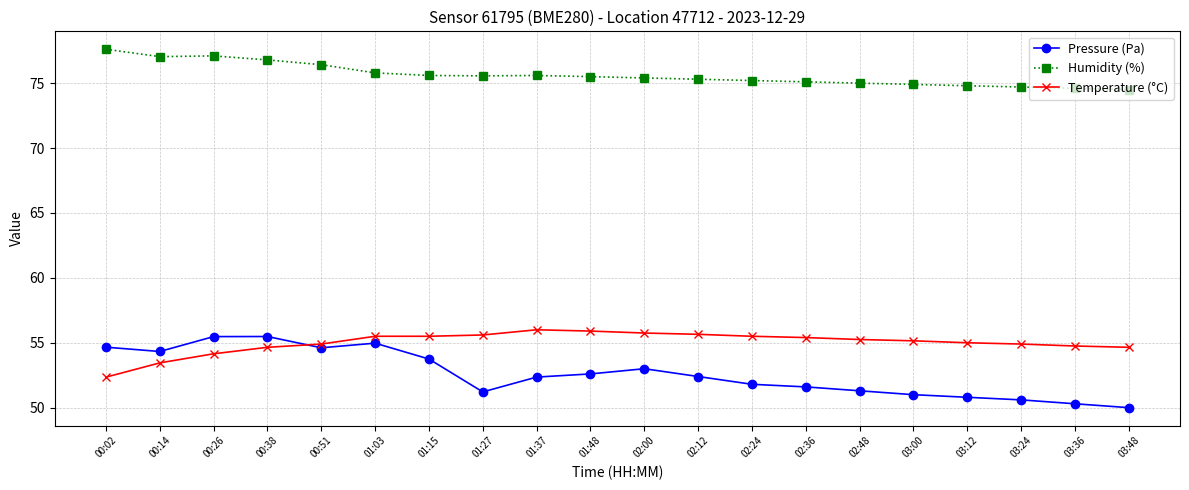

What is the maximum value shown in the chart?

77.6